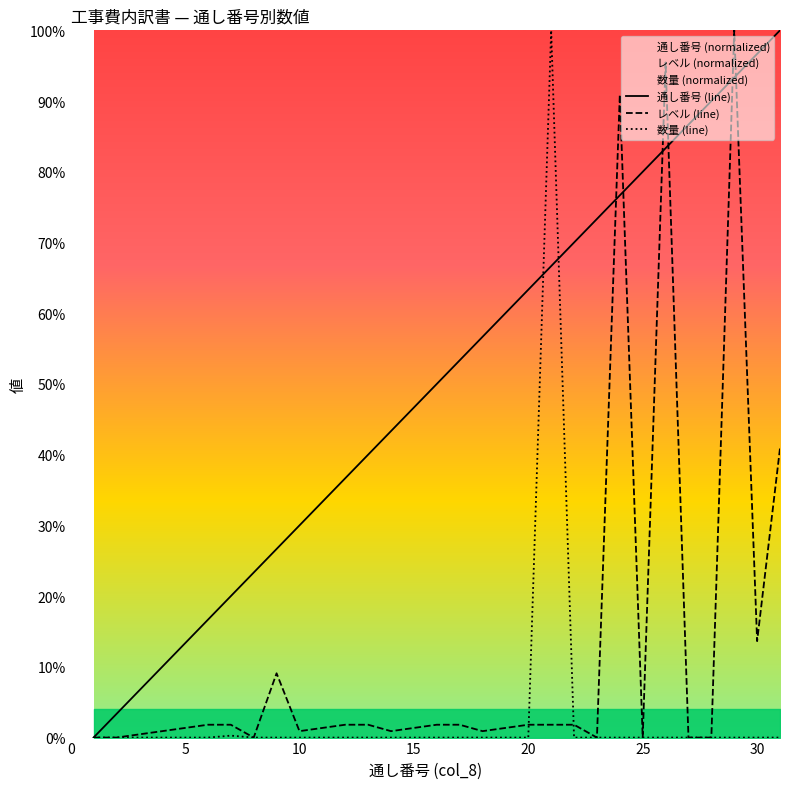

True or false: 通し番号 (line) and レベル (line) cross at least once.

True